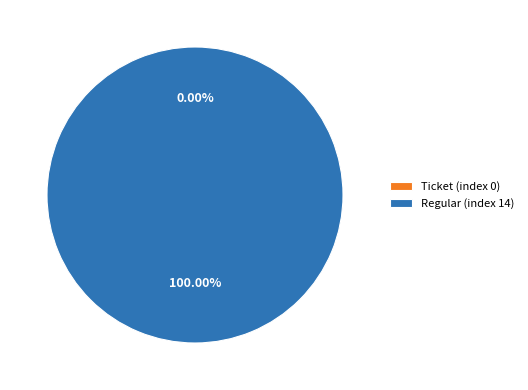

To the nearest percent, what percentage of the pie is Regular (index 14)?

100%